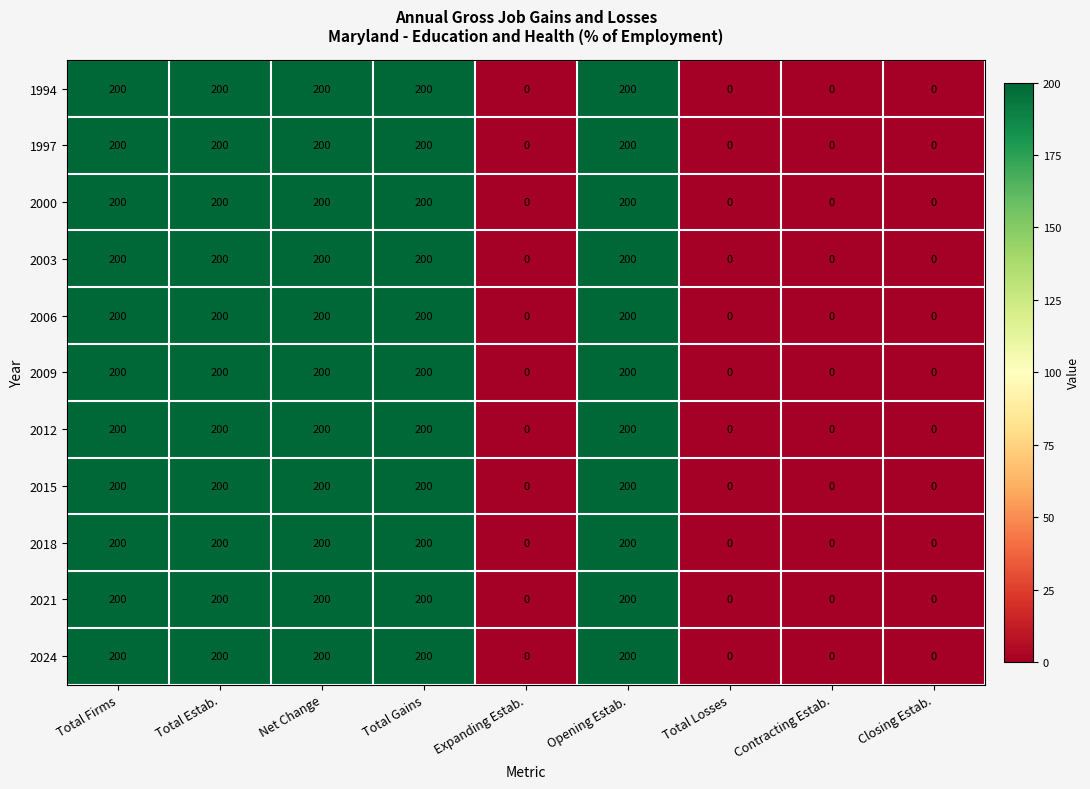

The 2003 series shows 200 at Total Estab.. True or false?

True